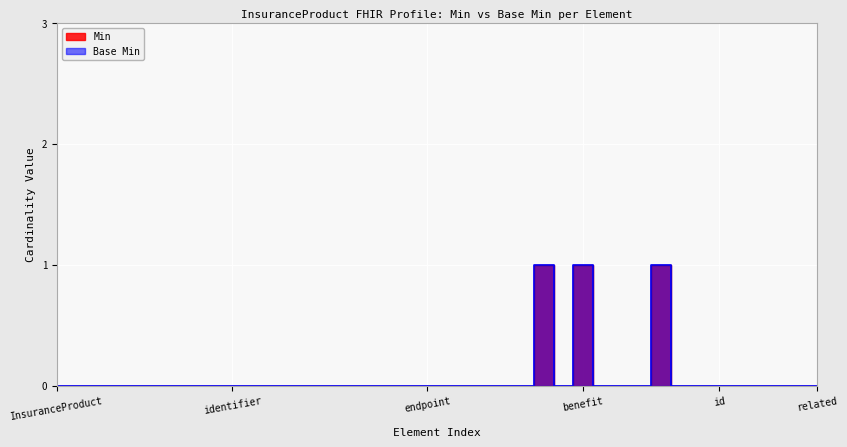

The Base Min series shows 0 at InsuranceProduct.coverage.benefit.extension. True or false?

True